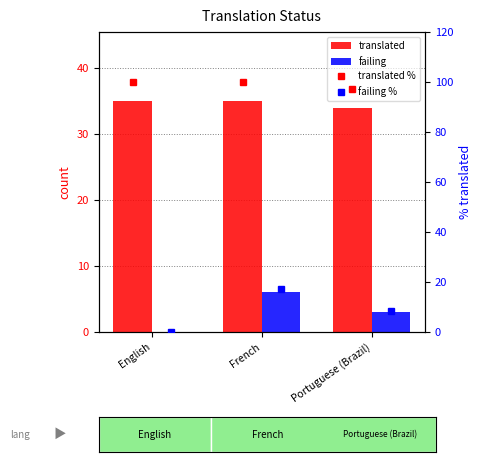

What is the spread (max minus min) of values at Portuguese (Brazil)?

94.1